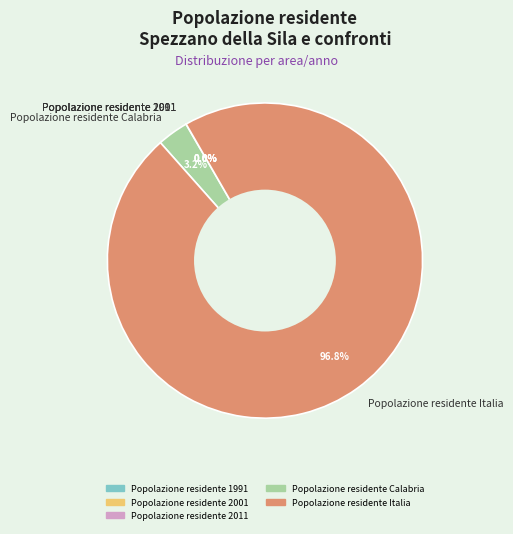

Is Popolazione residente Calabria the majority of the pie?

No